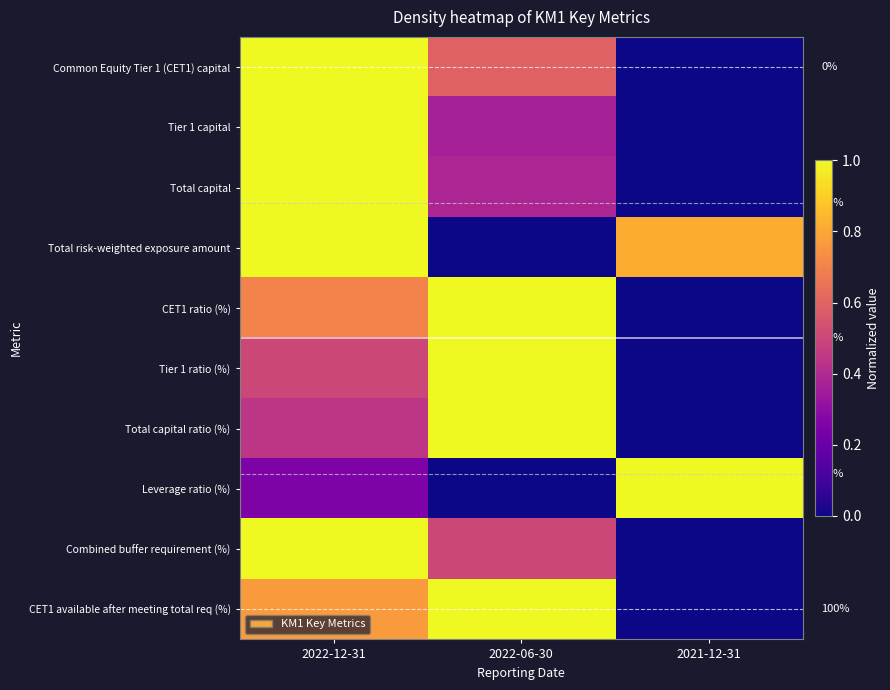

The Tier 1 capital series shows 0.5 at 2021-12-31. True or false?

False